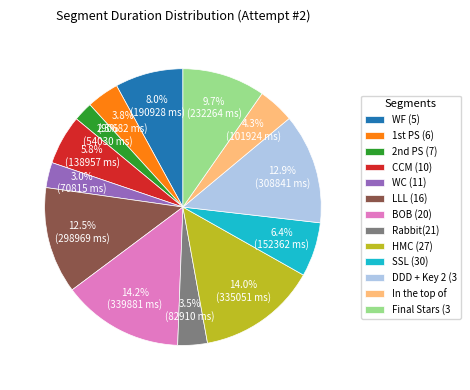

How many segments does this pie chart have?

13